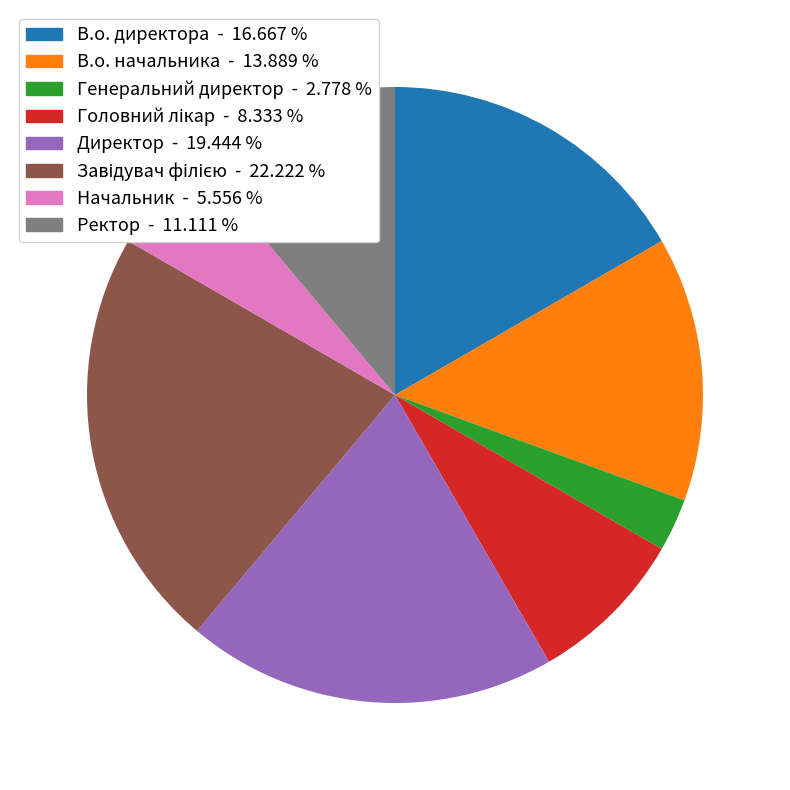

Approximately how many times larger is the value at Ректор compared to Генеральний директор?

4.0